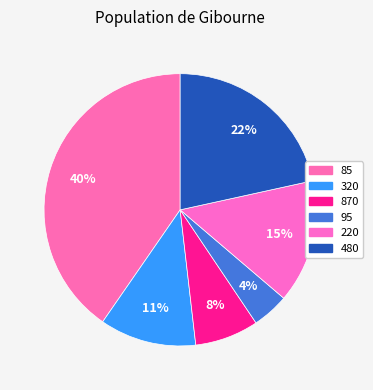

What percentage do 480 and 870 together represent?

29.1%